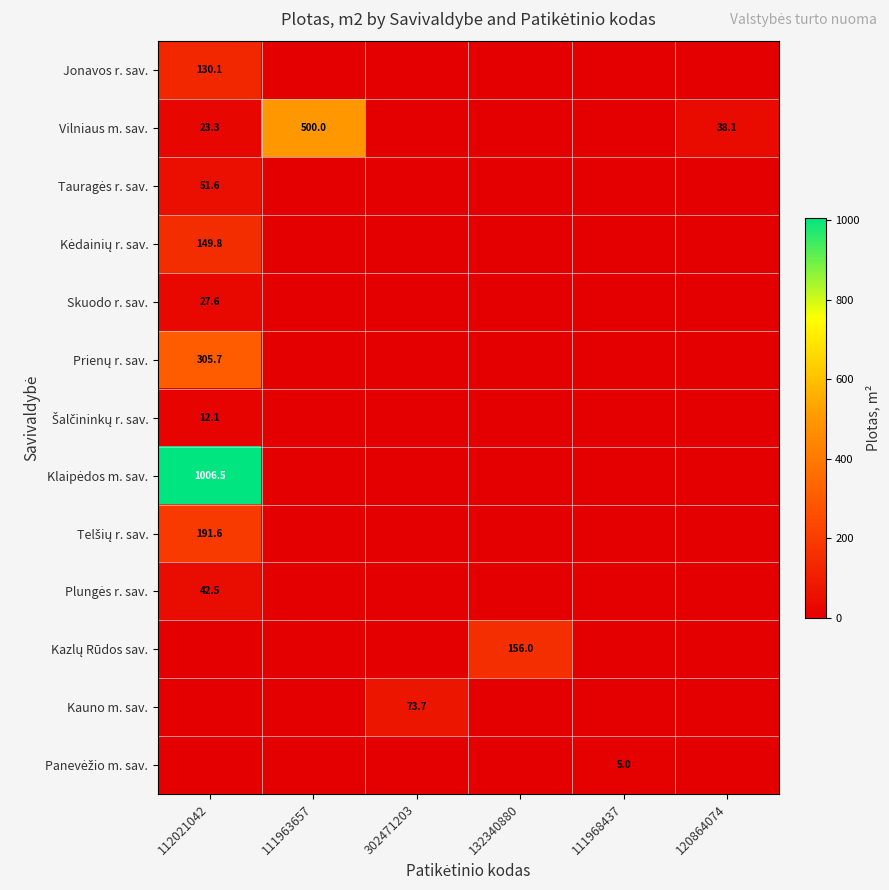

What is the difference between the maximum and second lowest values in the Kazlų Rūdos sav. series?

156.0